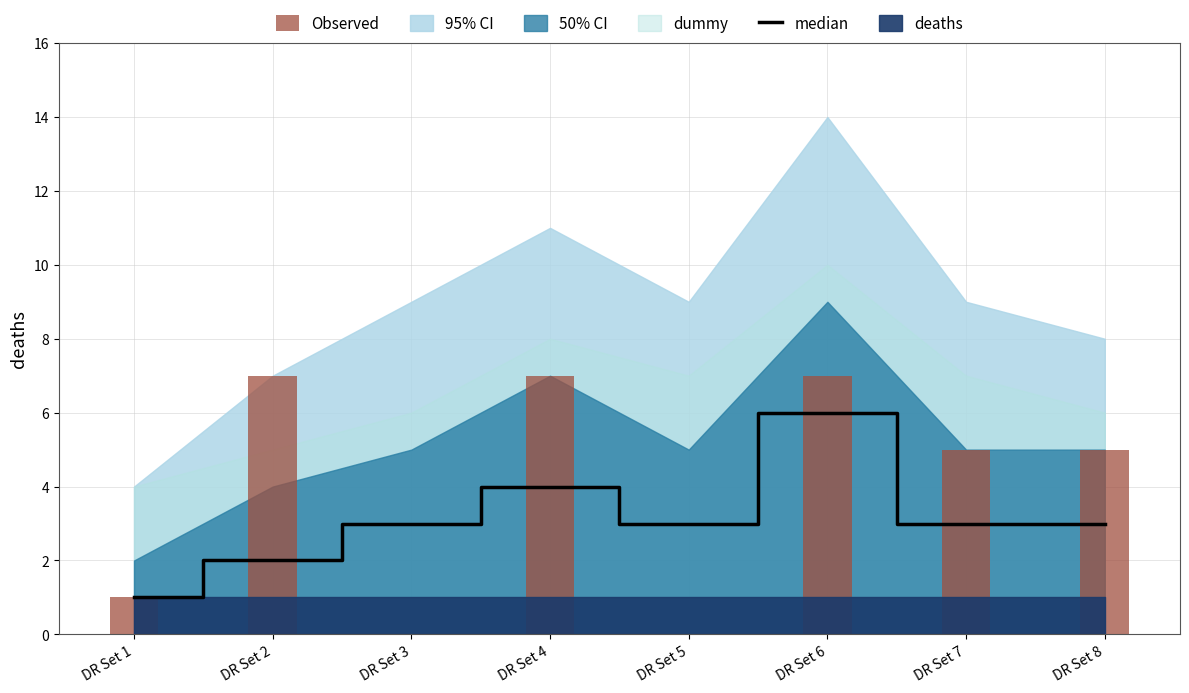

What is the highest value of the median series?

6